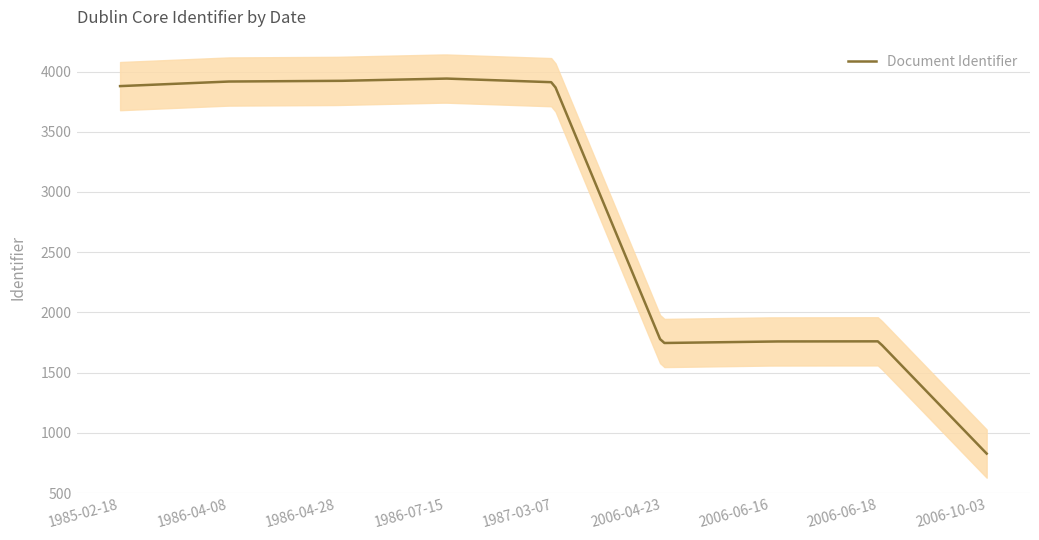

What is the highest value of the Document Identifier series?

3941.5